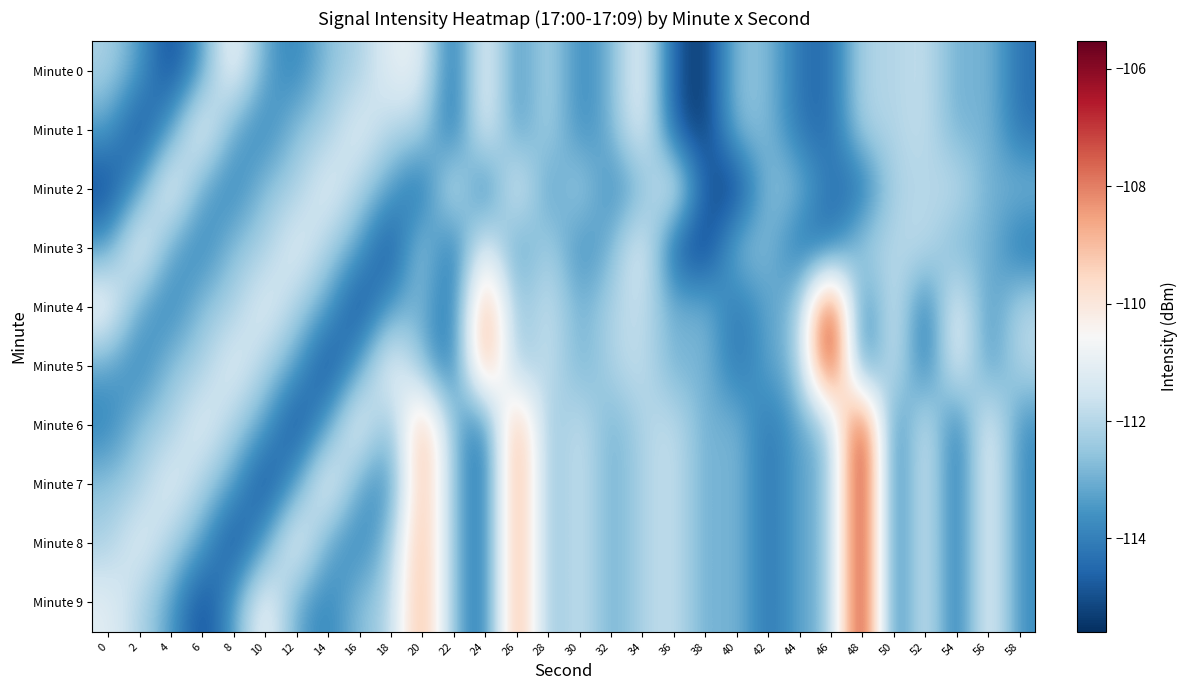

What is the maximum value shown in the chart?

-105.5